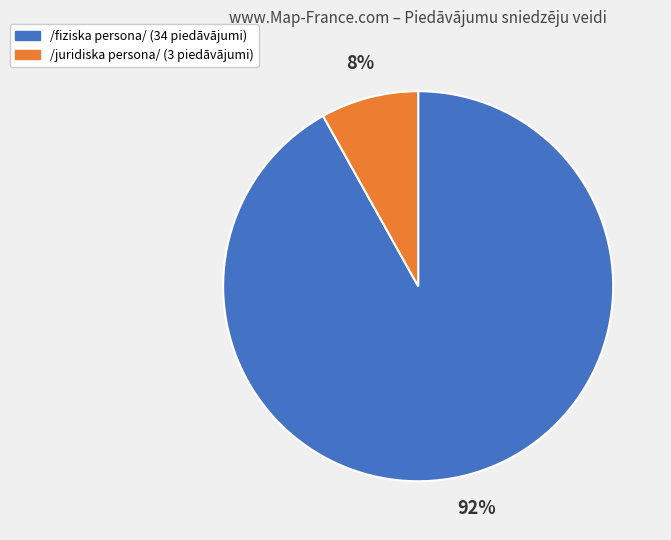

What percentage is the /juridiska persona/ slice, to the nearest percent?

8%